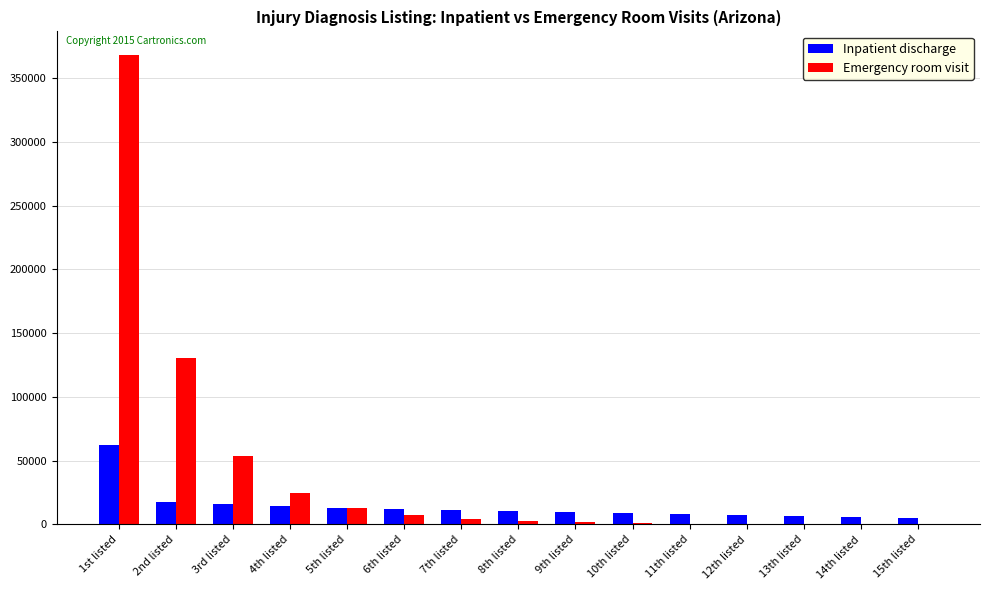

Which series changed the most between 5th listed and 13th listed?

Emergency room visit